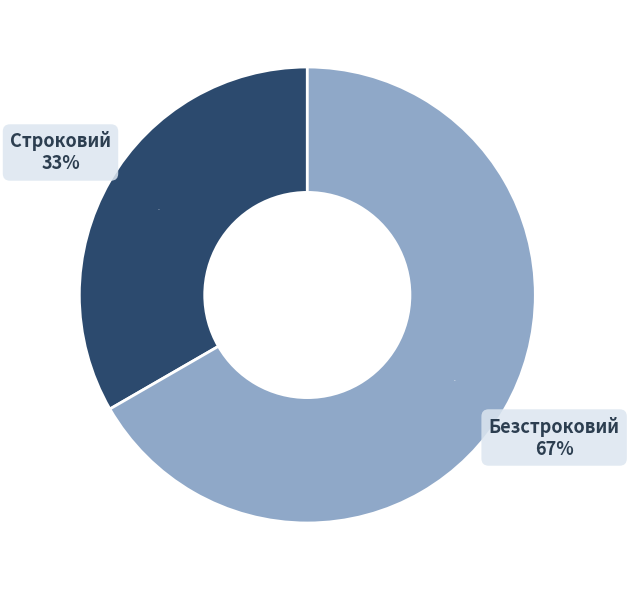

Do Безстроковий and Строковий together represent more than half of the pie?

Yes